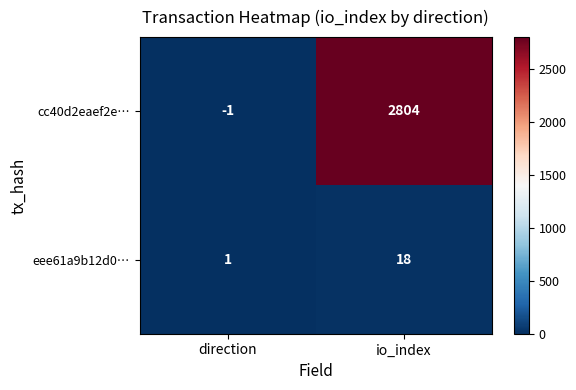

At which label does cc40d2eaef2e… reach its peak?

io_index